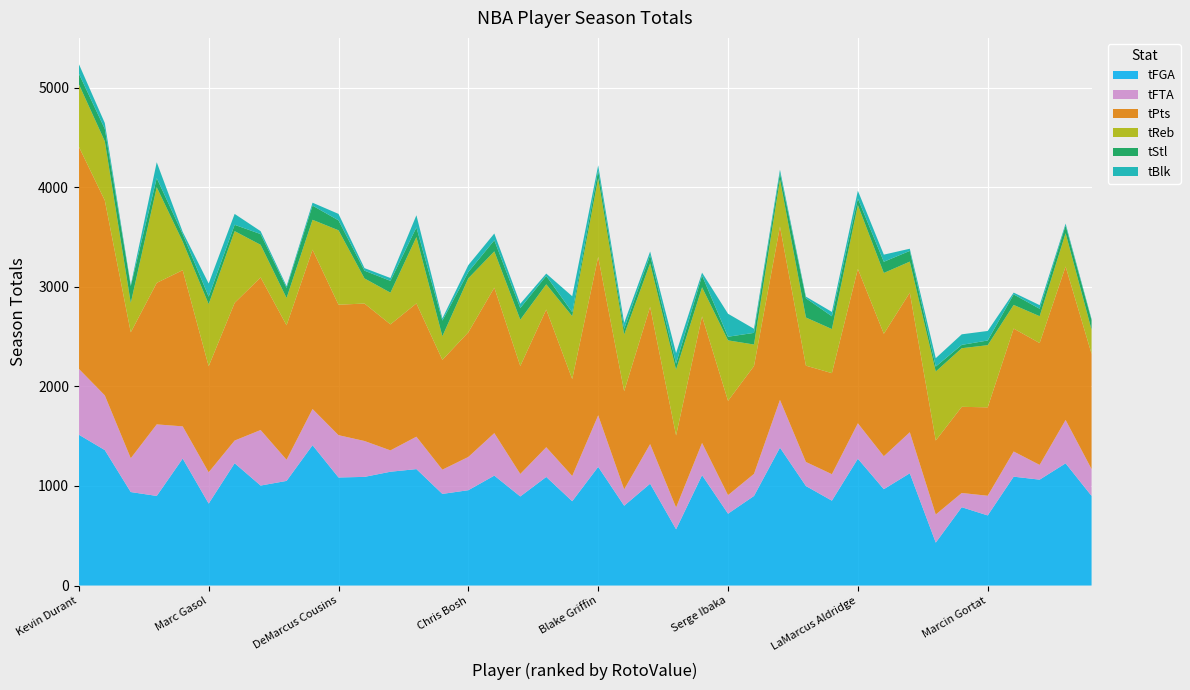

Reading left to right, transcribe all the data shown in this chart.

tFGA: Kevin Durant=1514.9	LeBron James=1360.3	Chris Paul=938.9	Dwight Howard=899.8	Damian Lillard=1275.0	Marc Gasol=823.3	Al Jefferson=1228.4	James Harden=1004.1	Stephen Curry=1050.8	Monta Ellis=1409.3	DeMarcus Cousins=1085.3	Deron Williams=1091.1	Jrue Holiday=1142.9	Josh Smith=1169.3	Mike Conley=920.1	Chris Bosh=957.5	Dwyane Wade=1103.8	Paul George=894.6	Kyrie Irving=1090.6	Roy Hibbert=846.7	Blake Griffin=1191.9	Al Horford=801.6	Paul Pierce=1022.7	Joakim Noah=564.9	Kemba Walker=1108.1	Serge Ibaka=721.6	Jeff Teague=899.5	Carmelo Anthony=1384.9	Michael Carter-Williams=999.3	Andre Iguodala=852.2	LaMarcus Aldridge=1273.6	Paul Millsap=967.6	Russell Westbrook=1127.4	Tyson Chandler=431.0	Spencer Hawes=786.6	Marcin Gortat=704.1	Brandon Jennings=1093.3	Klay Thompson=1063.4	Kobe Bryant=1227.2	Ty Lawson=900.1
tFTA: Kevin Durant=661.6	LeBron James=549.6	Chris Paul=339.6	Dwight Howard=718.6	Damian Lillard=323.4	Marc Gasol=314.0	Al Jefferson=227.7	James Harden=557.7	Stephen Curry=212.3	Monta Ellis=363.6	DeMarcus Cousins=424.8	Deron Williams=360.5	Jrue Holiday=214.4	Josh Smith=325.5	Mike Conley=243.5	Chris Bosh=333.9	Dwyane Wade=426.9	Paul George=226.1	Kyrie Irving=298.6	Roy Hibbert=253.5	Blake Griffin=517.6	Al Horford=164.0	Paul Pierce=397.6	Joakim Noah=218.8	Kemba Walker=323.8	Serge Ibaka=186.2	Jeff Teague=222.0	Carmelo Anthony=479.4	Michael Carter-Williams=241.8	Andre Iguodala=266.1	LaMarcus Aldridge=355.8	Paul Millsap=331.0	Russell Westbrook=412.1	Tyson Chandler=282.3	Spencer Hawes=142.9	Marcin Gortat=197.5	Brandon Jennings=252.9	Klay Thompson=148.3	Kobe Bryant=435.8	Ty Lawson=269.8
tPts: Kevin Durant=2230.9	LeBron James=1957.8	Chris Paul=1264.3	Dwight Howard=1421.3	Damian Lillard=1568.5	Marc Gasol=1065.0	Al Jefferson=1382.8	James Harden=1532.4	Stephen Curry=1350.3	Monta Ellis=1600.1	DeMarcus Cousins=1310.2	Deron Williams=1380.3	Jrue Holiday=1265.4	Josh Smith=1338.5	Mike Conley=1102.8	Chris Bosh=1252.1	Dwyane Wade=1460.8	Paul George=1084.1	Kyrie Irving=1382.5	Roy Hibbert=973.8	Blake Griffin=1590.6	Al Horford=985.8	Paul Pierce=1378.0	Joakim Noah=723.9	Kemba Walker=1271.5	Serge Ibaka=947.2	Jeff Teague=1082.7	Carmelo Anthony=1741.0	Michael Carter-Williams=967.0	Andre Iguodala=1014.6	LaMarcus Aldridge=1549.7	Paul Millsap=1229.7	Russell Westbrook=1401.9	Tyson Chandler=743.3	Spencer Hawes=865.2	Marcin Gortat=888.1	Brandon Jennings=1234.5	Klay Thompson=1223.2	Kobe Bryant=1540.8	Ty Lawson=1157.1
tReb: Kevin Durant=627.3	LeBron James=594.0	Chris Paul=295.2	Dwight Howard=960.3	Damian Lillard=287.1	Marc Gasol=623.5	Al Jefferson=720.4	James Harden=327.3	Stephen Curry=274.1	Monta Ellis=299.9	DeMarcus Cousins=747.3	Deron Williams=252.3	Jrue Holiday=318.3	Josh Smith=666.2	Mike Conley=237.4	Chris Bosh=542.2	Dwyane Wade=364.5	Paul George=464.9	Kyrie Irving=253.2	Roy Hibbert=631.6	Blake Griffin=789.8	Al Horford=568.8	Paul Pierce=437.2	Joakim Noah=660.2	Kemba Walker=291.4	Serge Ibaka=607.2	Jeff Teague=216.1	Carmelo Anthony=472.5	Michael Carter-Williams=483.5	Andre Iguodala=443.1	LaMarcus Aldridge=641.1	Paul Millsap=610.7	Russell Westbrook=311.4	Tyson Chandler=692.8	Spencer Hawes=588.5	Marcin Gortat=624.1	Brandon Jennings=237.4	Klay Thompson=269.9	Kobe Bryant=334.5	Ty Lawson=241.8
tStl: Kevin Durant=106.6	LeBron James=124.3	Chris Paul=169.2	Dwight Howard=91.6	Damian Lillard=74.6	Marc Gasol=75.1	Al Jefferson=63.5	James Harden=108.0	Stephen Curry=101.6	Monta Ellis=142.5	DeMarcus Cousins=99.8	Deron Williams=78.0	Jrue Holiday=118.6	Josh Smith=96.8	Mike Conley=156.9	Chris Bosh=63.6	Dwyane Wade=111.2	Paul George=117.2	Kyrie Irving=84.7	Roy Hibbert=39.3	Blake Griffin=79.0	Al Horford=57.5	Paul Pierce=82.2	Joakim Noah=60.3	Kemba Walker=118.5	Serge Ibaka=36.4	Jeff Teague=117.1	Carmelo Anthony=64.0	Michael Carter-Williams=193.4	Andre Iguodala=128.1	LaMarcus Aldridge=66.8	Paul Millsap=112.3	Russell Westbrook=107.7	Tyson Chandler=49.7	Spencer Hawes=33.5	Marcin Gortat=47.1	Brandon Jennings=105.8	Klay Thompson=74.6	Kobe Bryant=77.3	Ty Lawson=96.5
tBlk: Kevin Durant=96.4	LeBron James=59.0	Chris Paul=10.1	Dwight Howard=159.3	Damian Lillard=22.9	Marc Gasol=132.2	Al Jefferson=109.3	James Harden=29.3	Stephen Curry=17.5	Monta Ellis=29.1	DeMarcus Cousins=64.8	Deron Williams=25.6	Jrue Holiday=28.6	Josh Smith=122.3	Mike Conley=22.2	Chris Bosh=68.8	Dwyane Wade=68.2	Paul George=42.7	Kyrie Irving=23.2	Roy Hibbert=160.6	Blake Griffin=51.0	Al Horford=60.2	Paul Pierce=36.8	Joakim Noah=106.4	Kemba Walker=28.7	Serge Ibaka=230.8	Jeff Teague=40.9	Carmelo Anthony=34.7	Michael Carter-Williams=16.1	Andre Iguodala=43.9	LaMarcus Aldridge=78.0	Paul Millsap=71.7	Russell Westbrook=21.7	Tyson Chandler=84.3	Spencer Hawes=106.1	Marcin Gortat=95.8	Brandon Jennings=17.9	Klay Thompson=36.2	Kobe Bryant=19.4	Ty Lawson=10.2